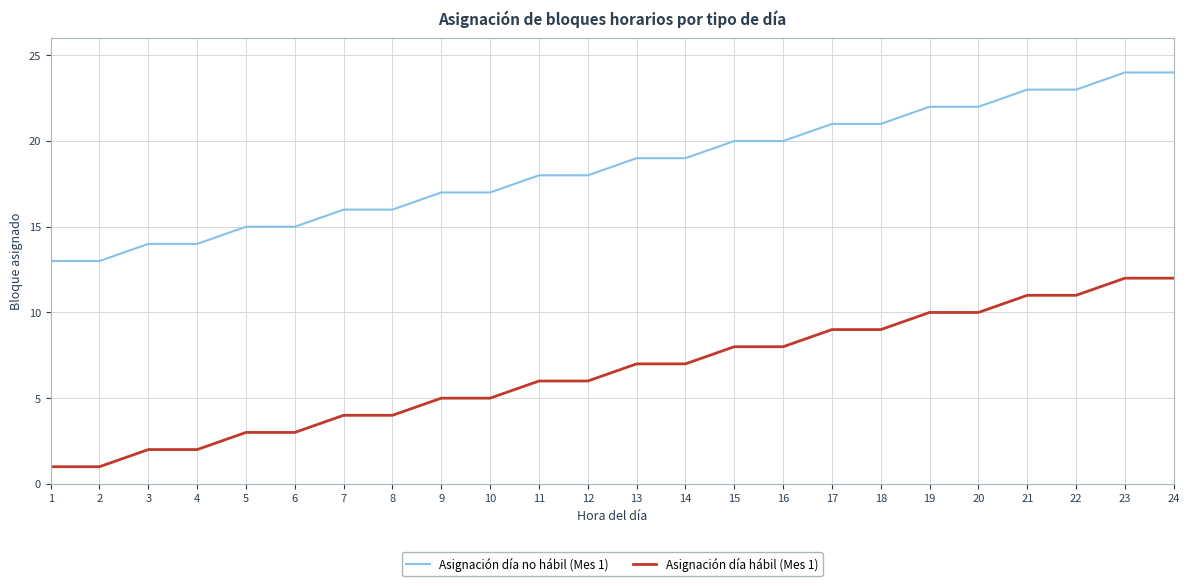

What is the maximum value shown in the chart?

24